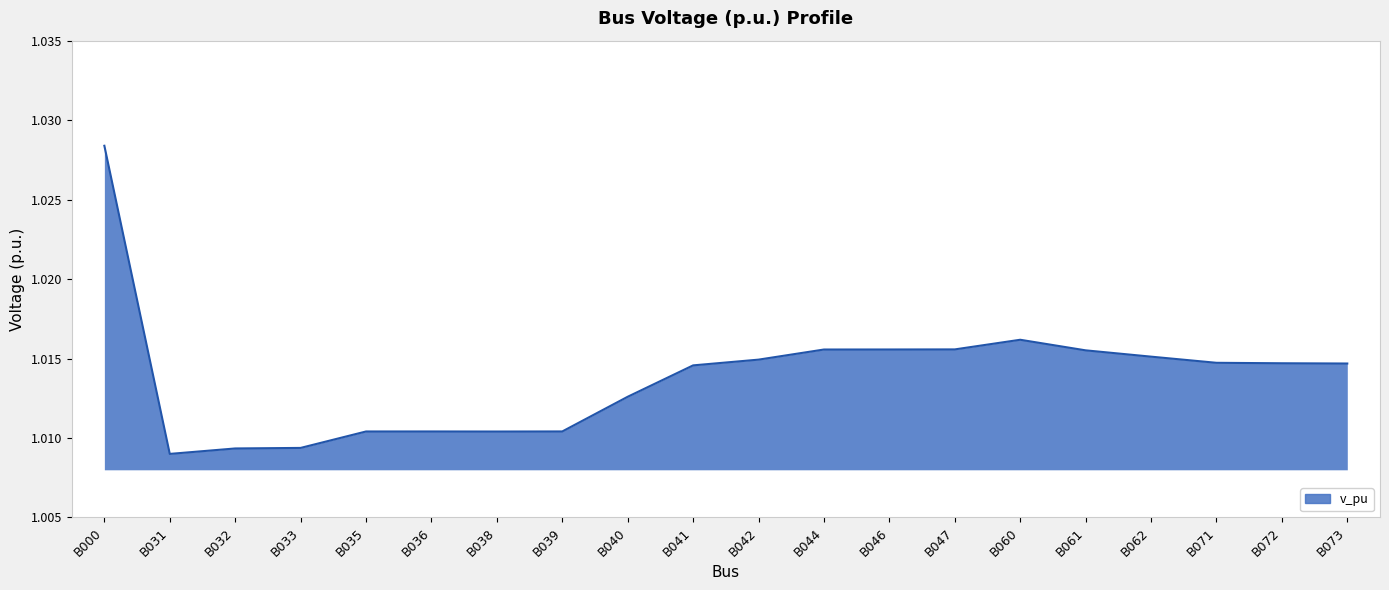

Which label corresponds to the largest value in the chart?

B000